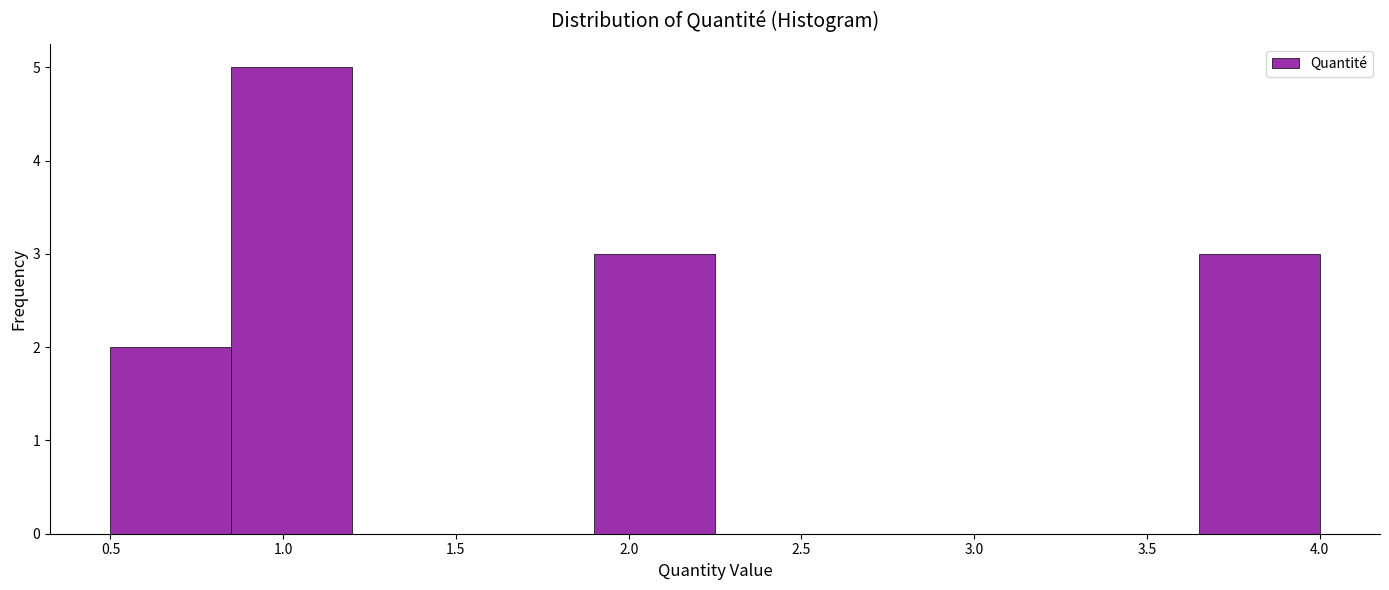

How tall is the bar that spans 1.90 to 2.25 on the x-axis? The values are not printed on the chart, so give them approximately, as read against the axis.

3